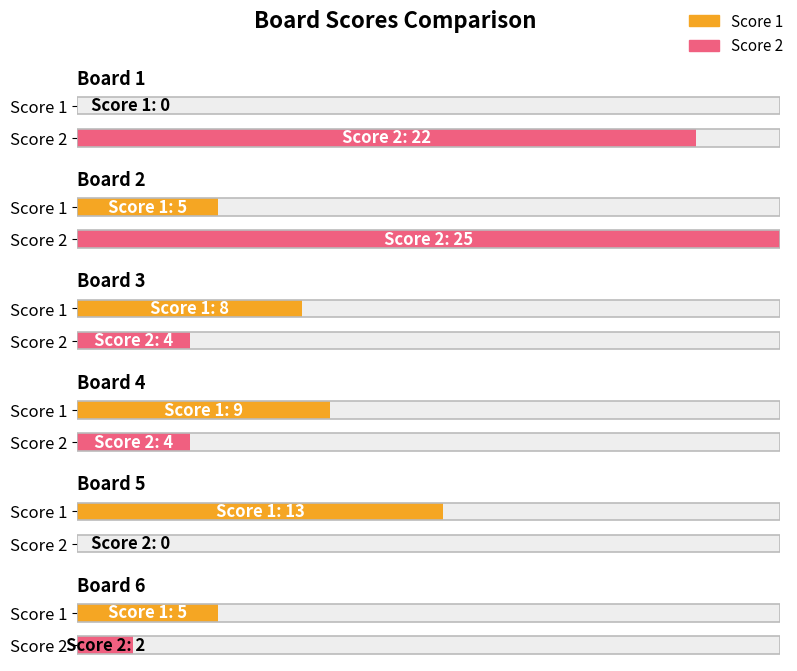

What is the maximum value shown in the chart?

25